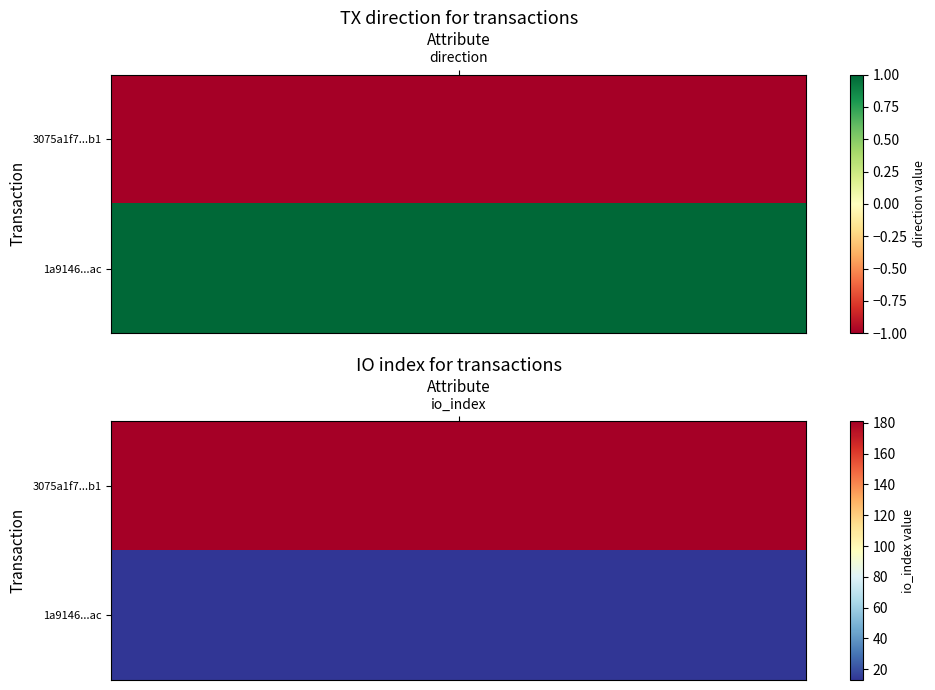

Reading right to left, list all the values displayed in this chart.

3075a1f7fa5fa1037419031be5613caeac153b1: 1=181	0=-1
1a9146eb09536981621a611e976b2241a8a15ac: 1=13	0=1